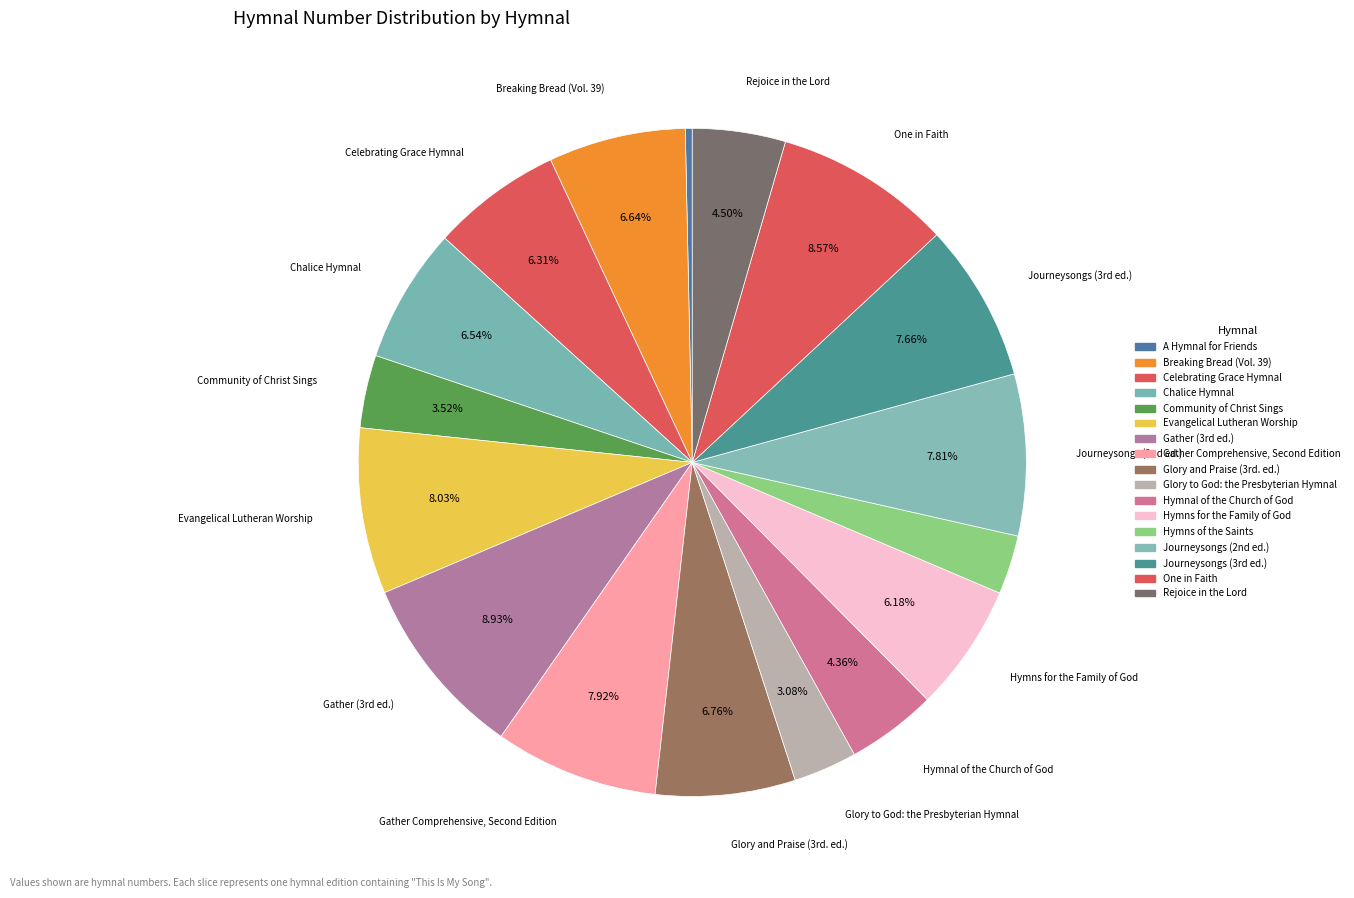

How many slices are in this pie chart?

17